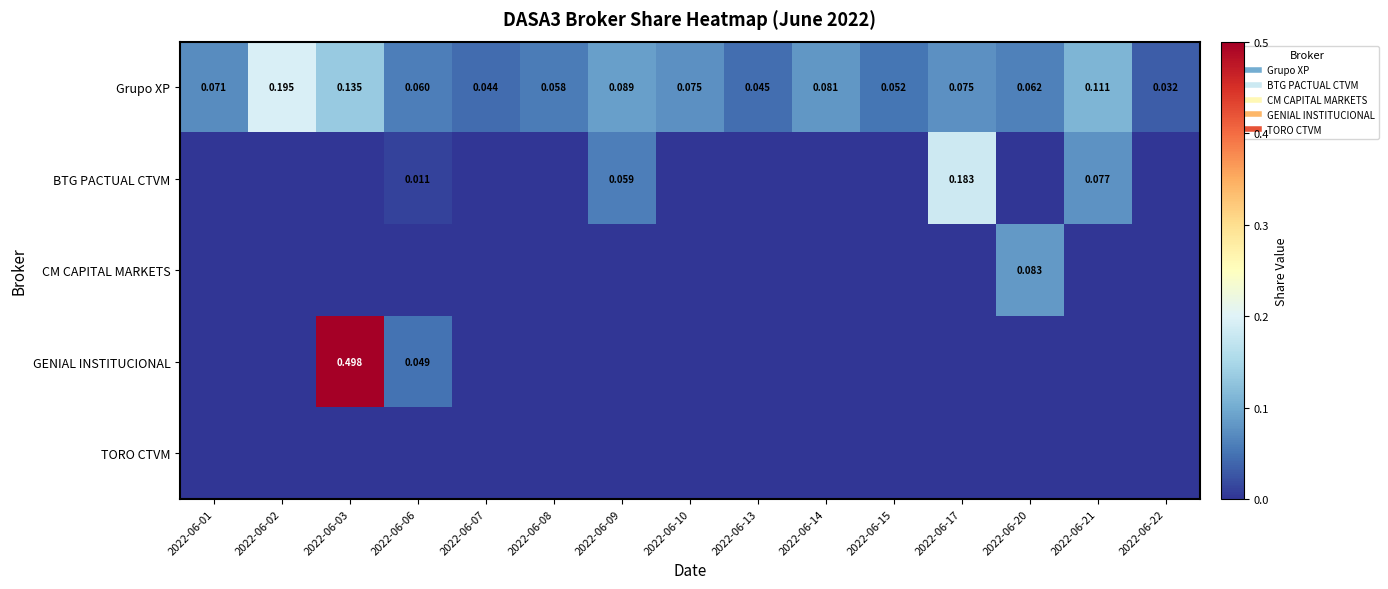

The BTG PACTUAL CTVM series shows 0.0 at 2022-06-10. True or false?

True